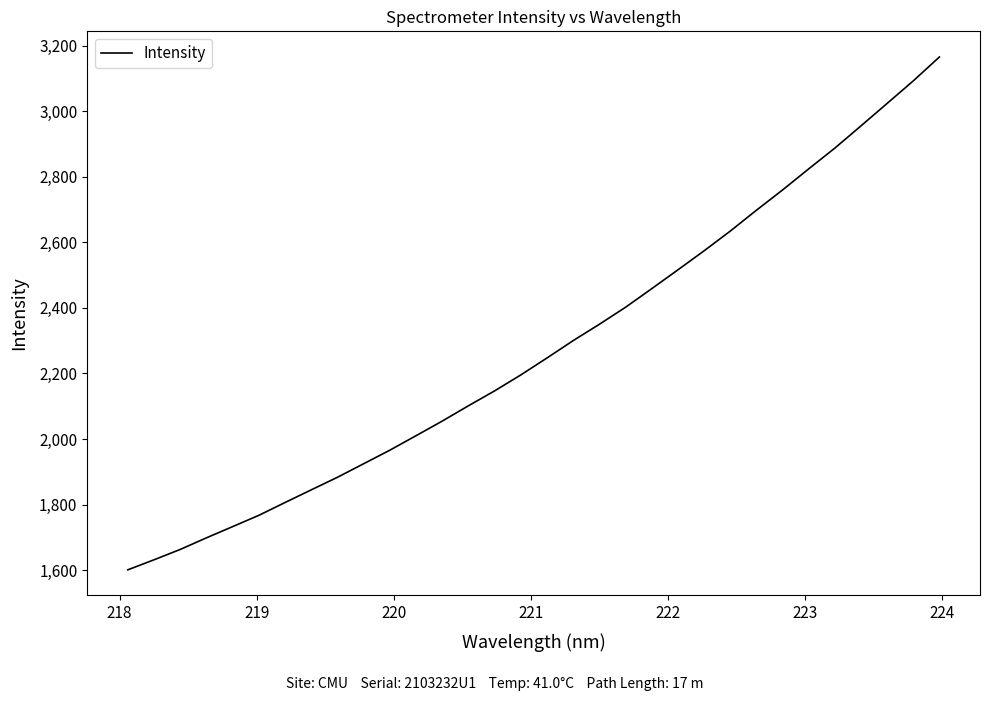

What is the minimum value shown in the chart?

1600.7